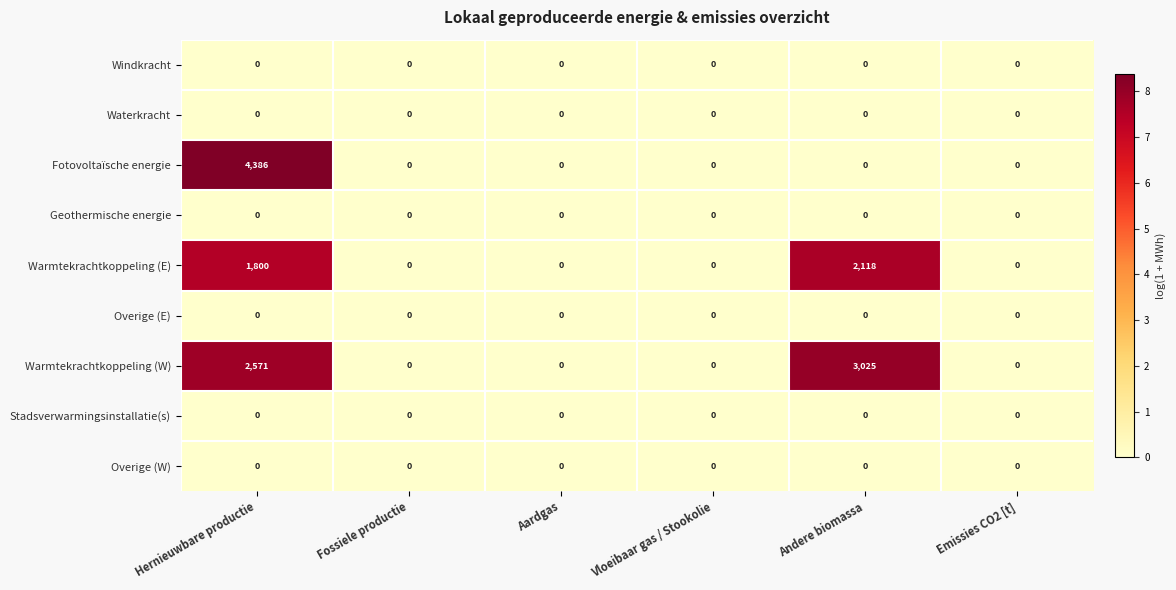

The value of Windkracht at Emissies CO2 [t] is 0. True or false?

True